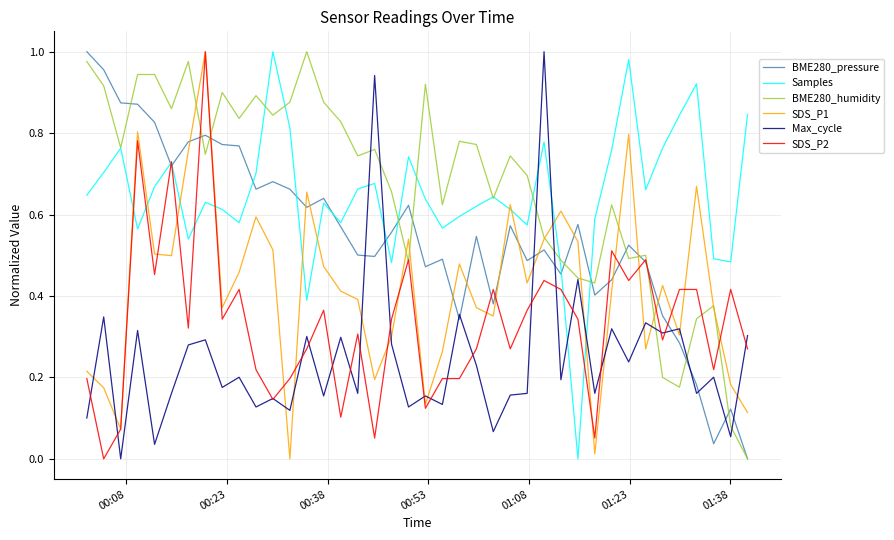

After their last crossing, which series has the higher values: Samples or SDS_P1?

Samples